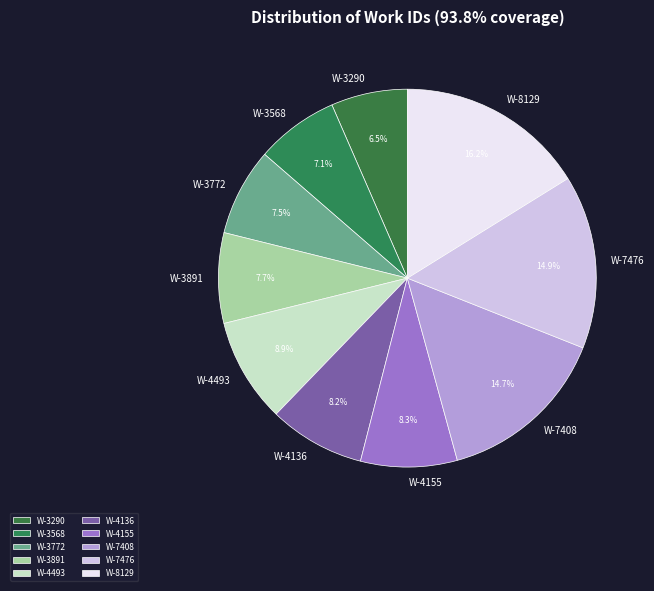

Which has a higher value, W-3891 or W-4155?

W-4155